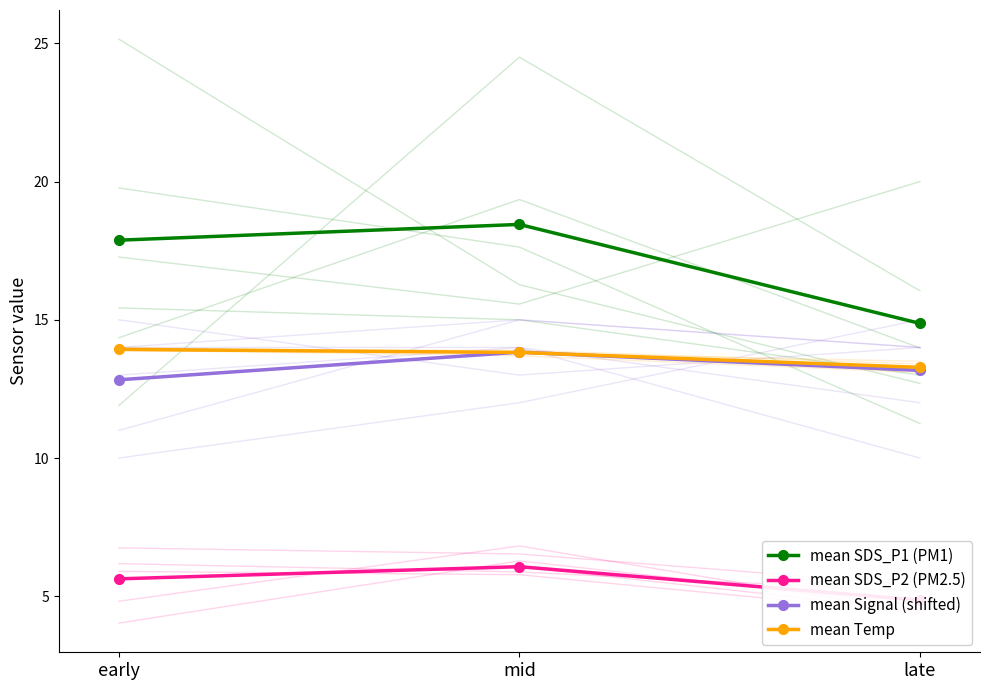

Reading left to right, what are all the values shown in this chart?

mean SDS_P1 (PM1): 17.9	18.4	14.9
mean SDS_P2 (PM2.5): 5.6	6.1	4.9
mean Signal (shifted): 12.8	13.8	13.2
mean Temp: 13.9	13.8	13.3